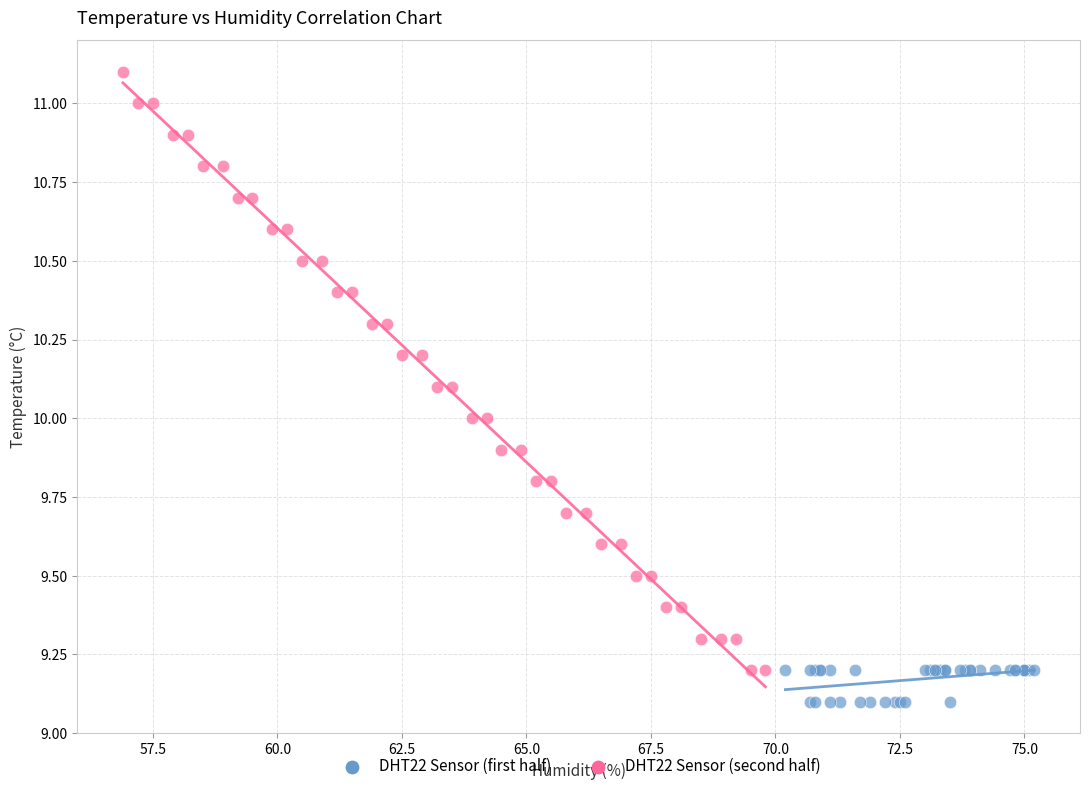

Which series reaches the minimum Y coordinate?

DHT22 Sensor (first half)